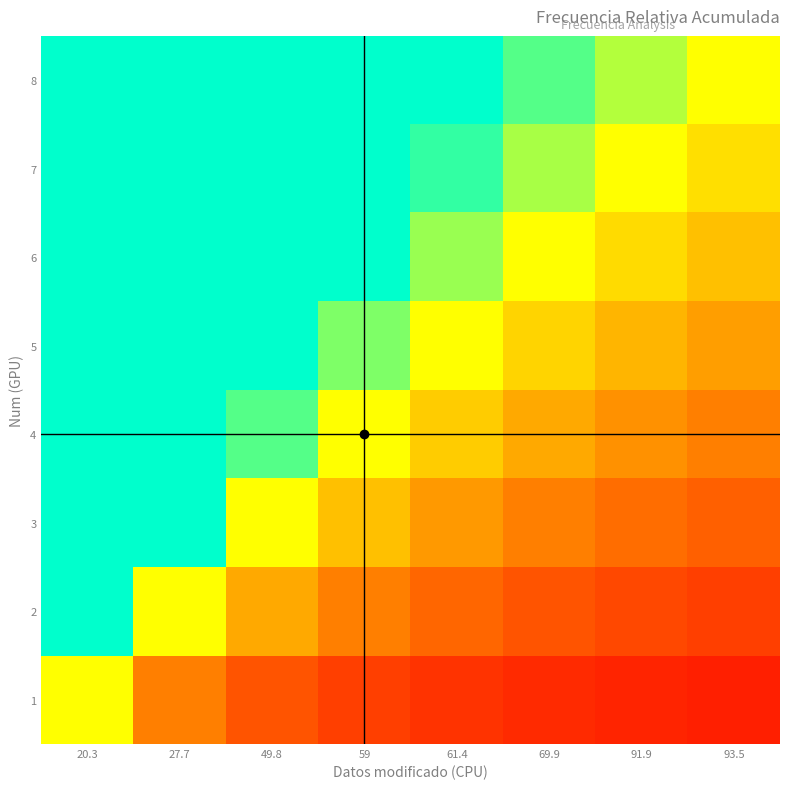

Count the number of data series in this chart.

8